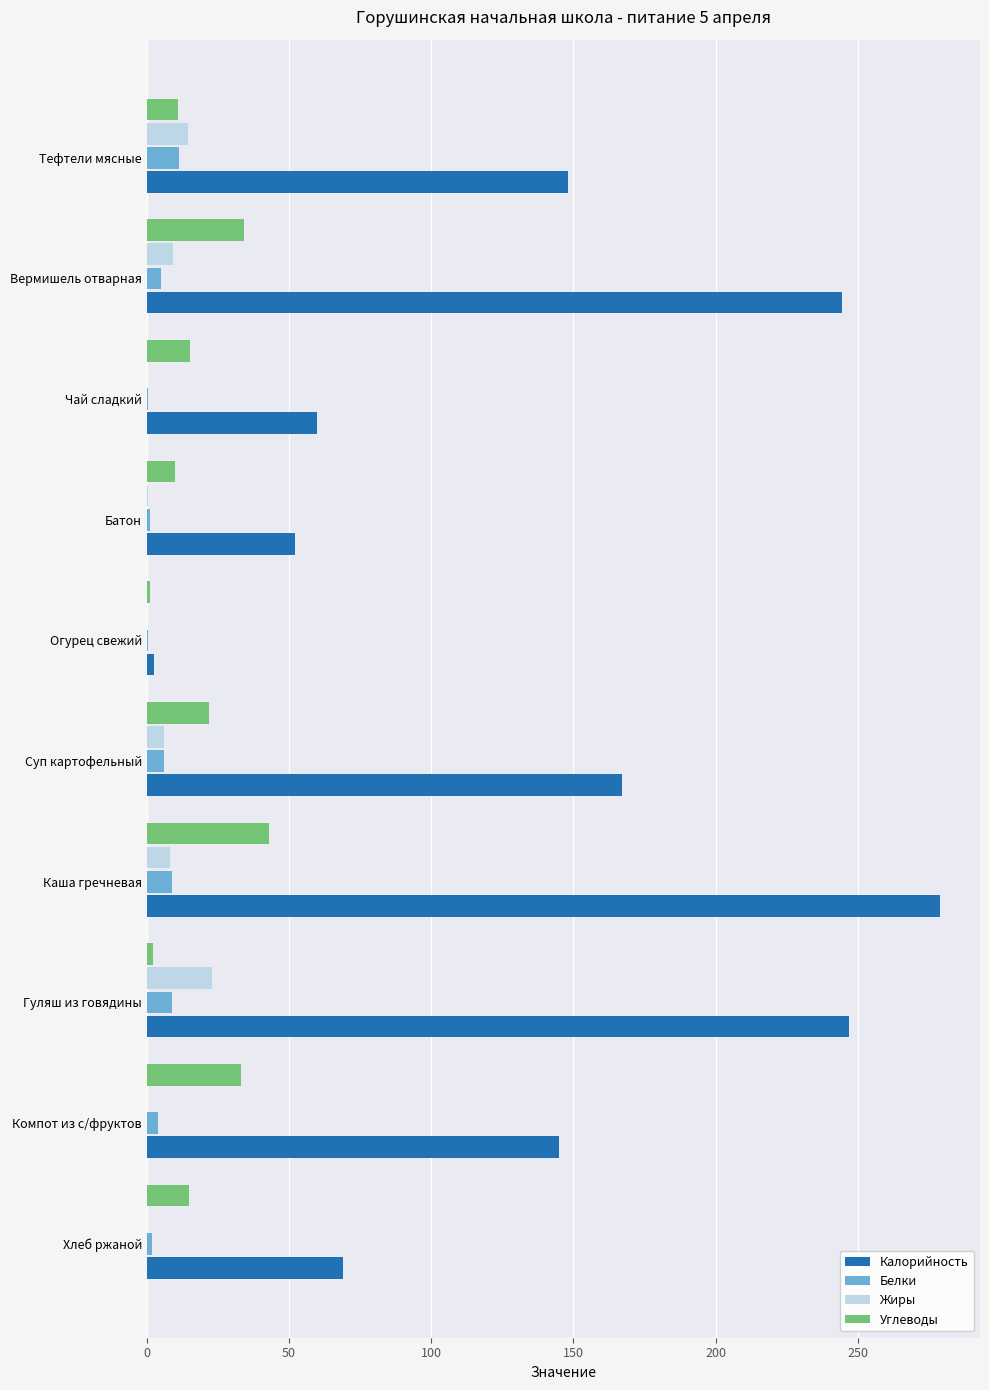

Between Тефтели мясные and Огурец свежий, which series saw the biggest shift?

Калорийность